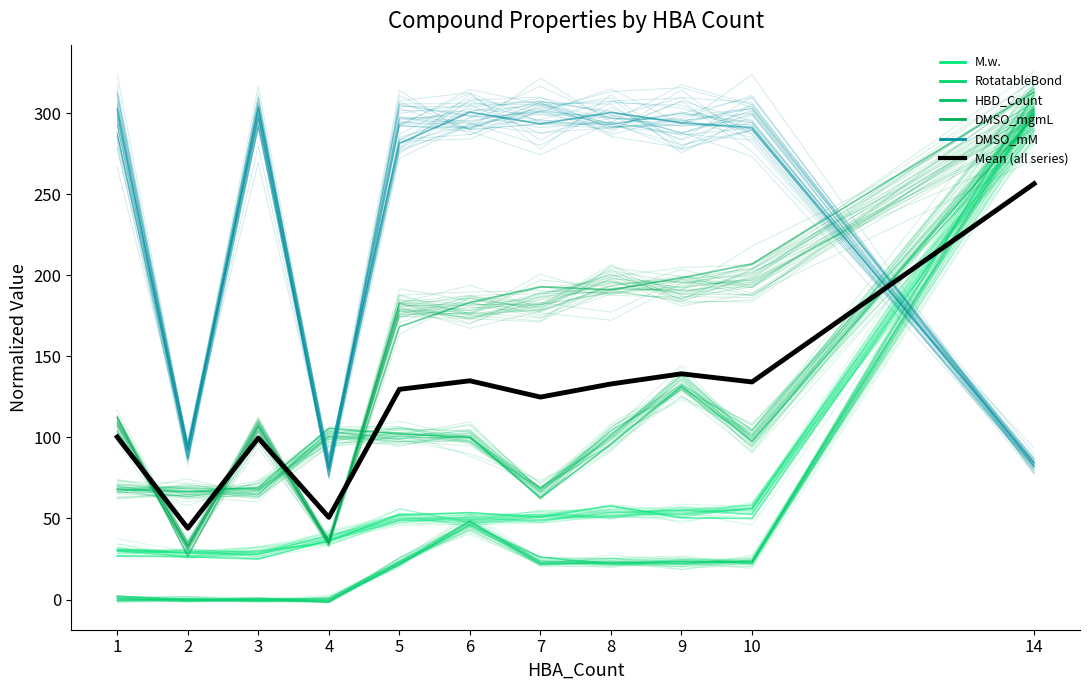

True or false: HBD_Count has a value of 23.4 at 1.

False